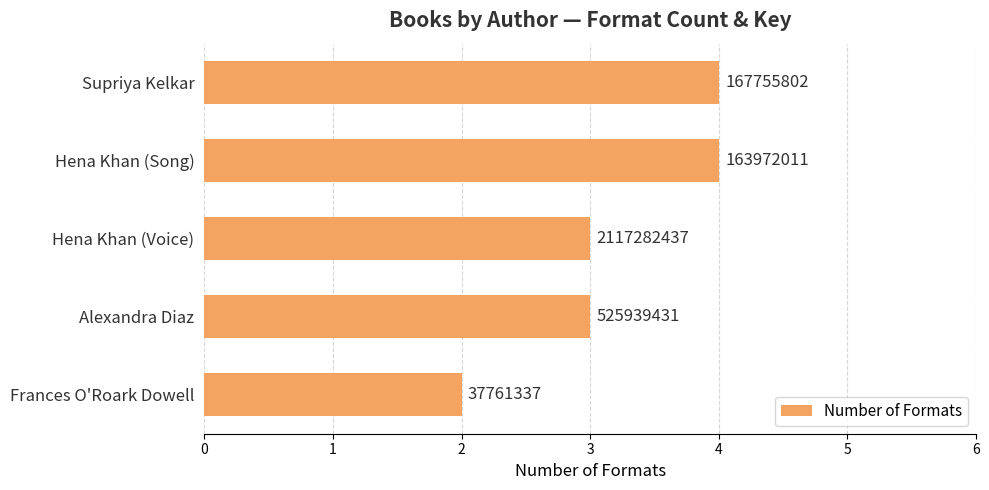

How many bars are there in total?

5